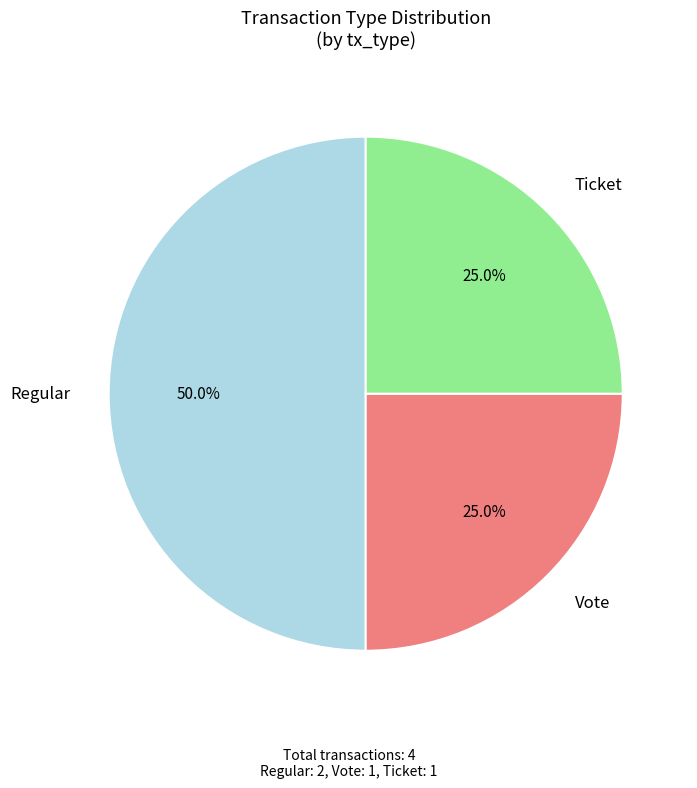

What portion of the pie excludes Regular?

50.0%